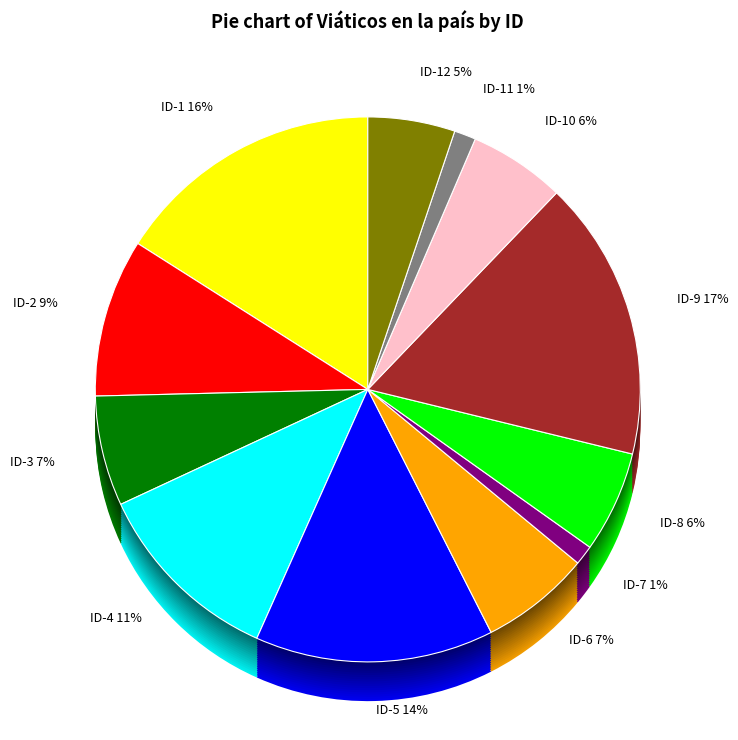

Between ID-6 and ID-1, which is larger?

ID-1